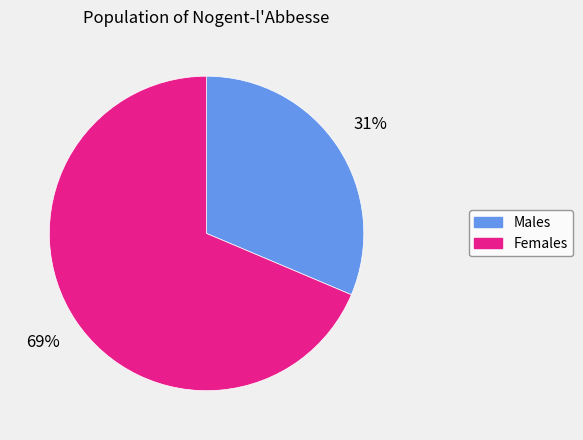

Is the sum of Males and Females greater than half?

Yes